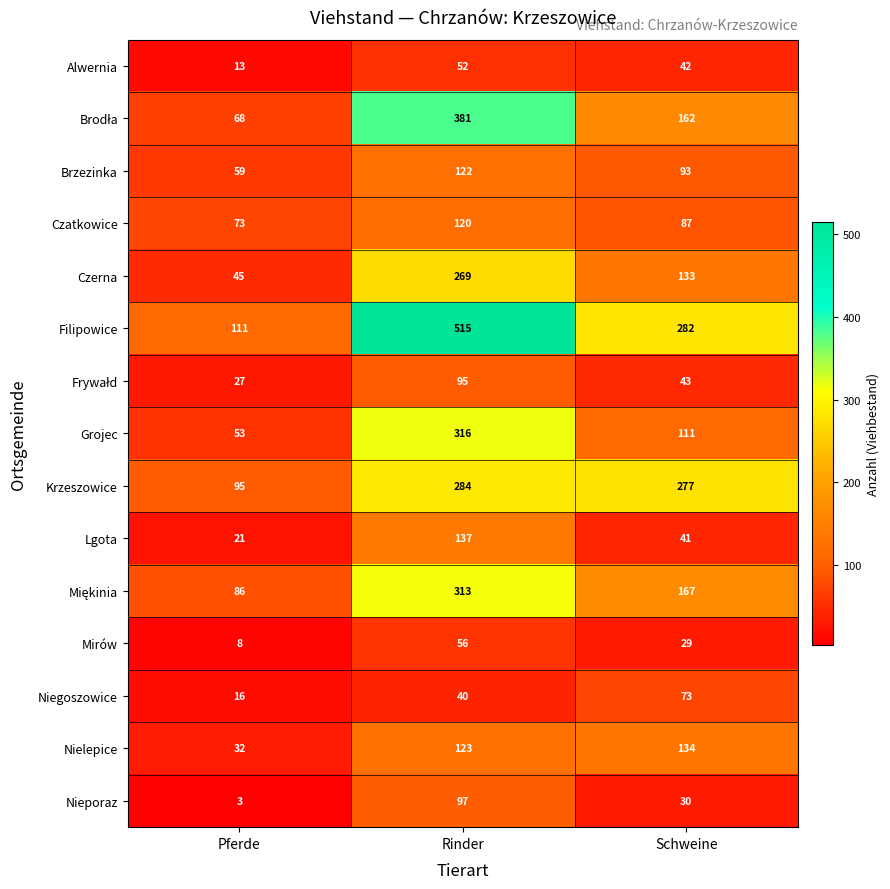

At how many categories does at least one series exceed 161?

2